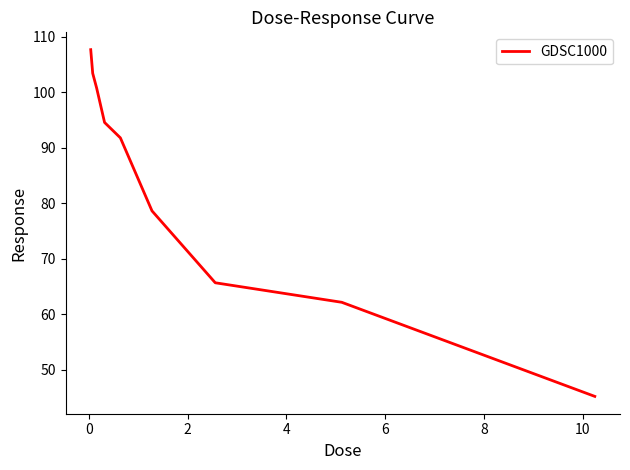

What is the smallest value displayed?

45.2